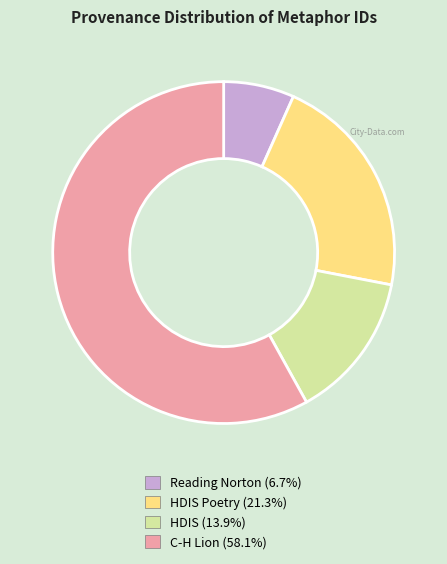

Is there any slice that represents more than half of the pie?

Yes